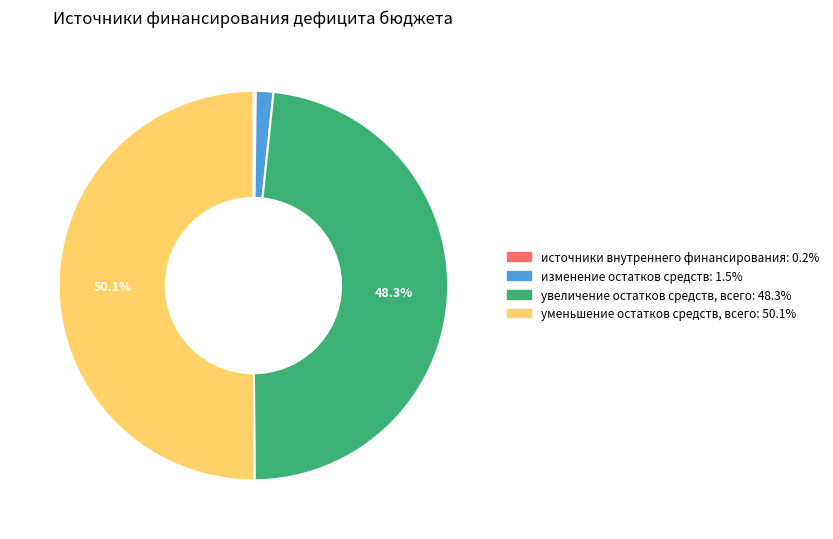

Is it true that изменение остатков средств is 12% of the pie?

False